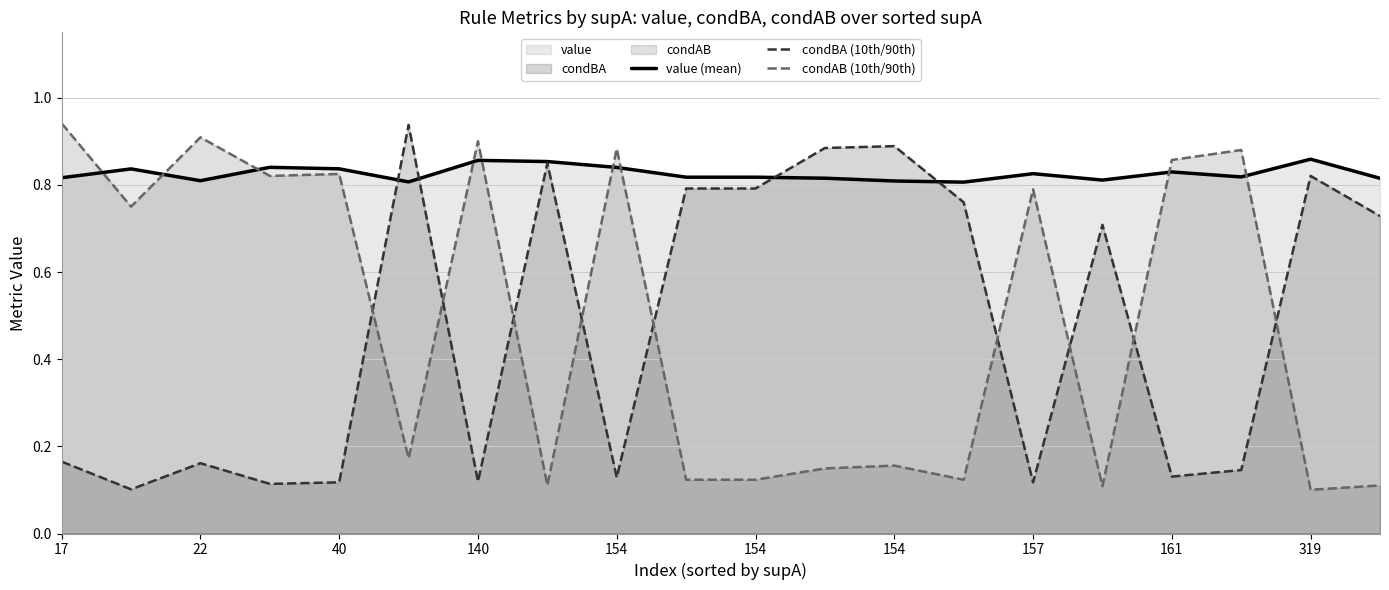

True or false: condBA (10th/90th) has a value of 0.1 at 154.

True